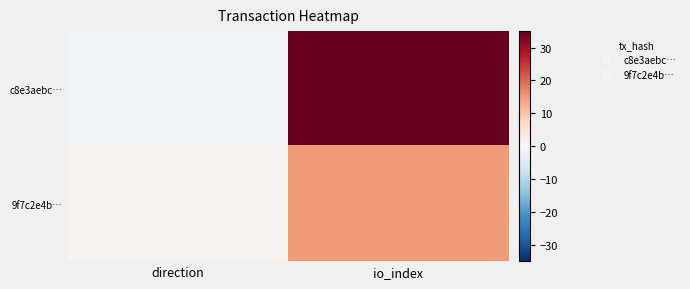

At which category is the sum across all series the highest?

io_index